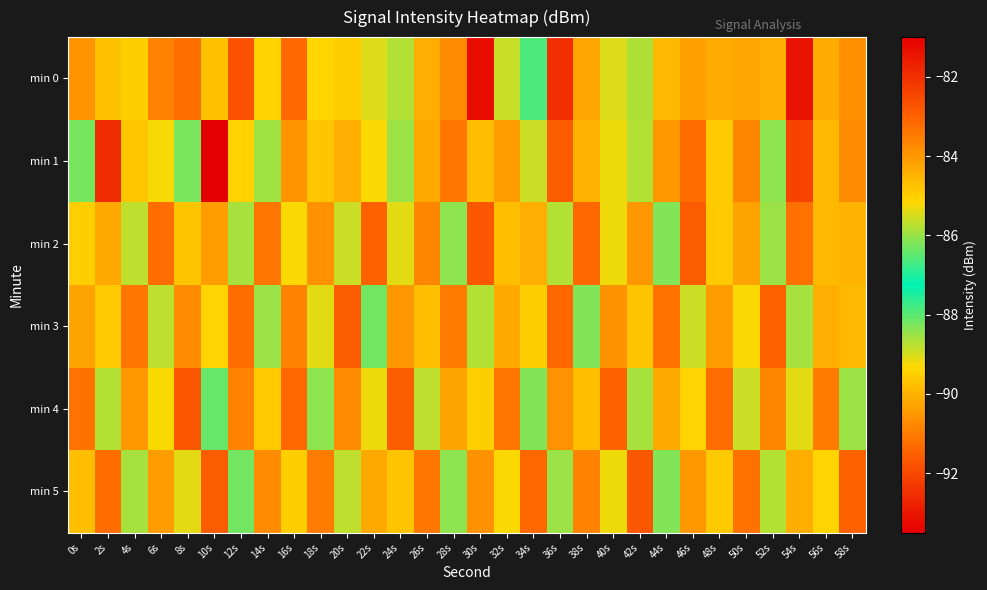

Which series has the largest range (max minus min)?

min 1